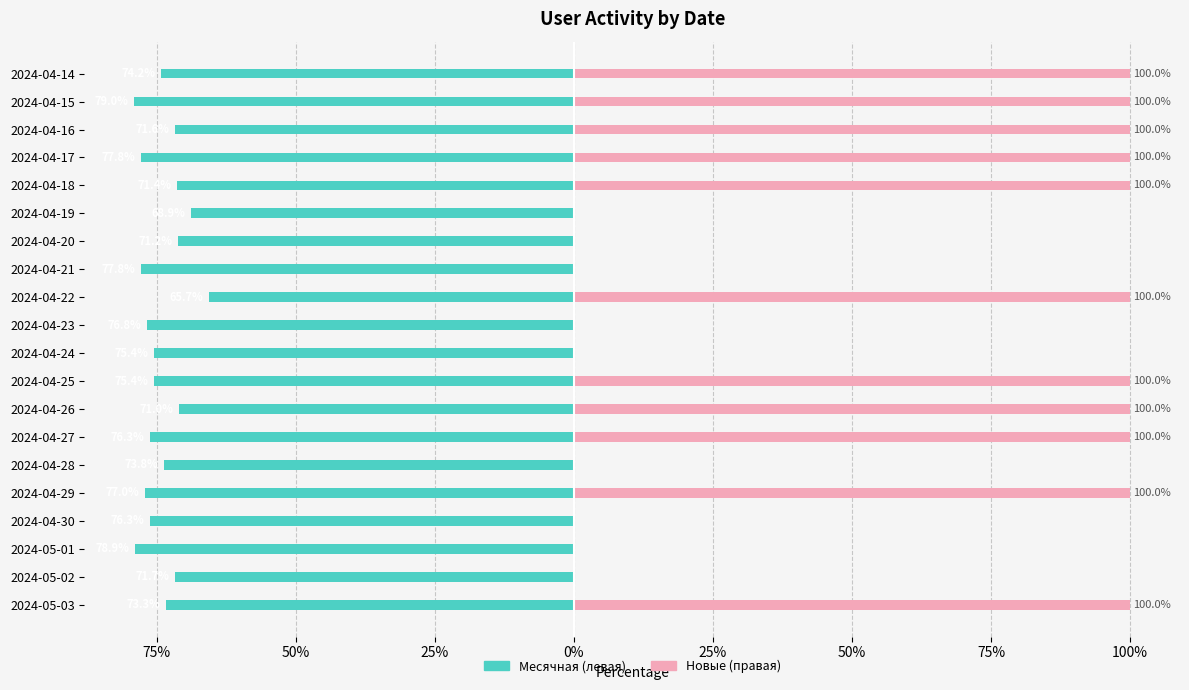

Is the value of Месячная/Недельная/Дневная at 2024-04-16 greater than the value of Новые/Активные at 2024-04-21?

No